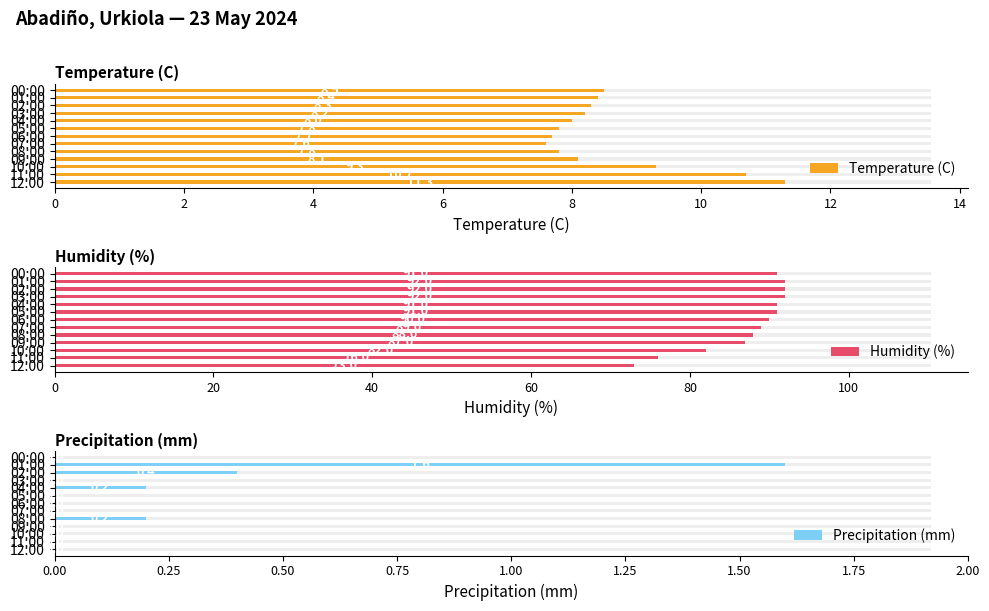

Which series has the largest total across all categories?

Humidity (%)